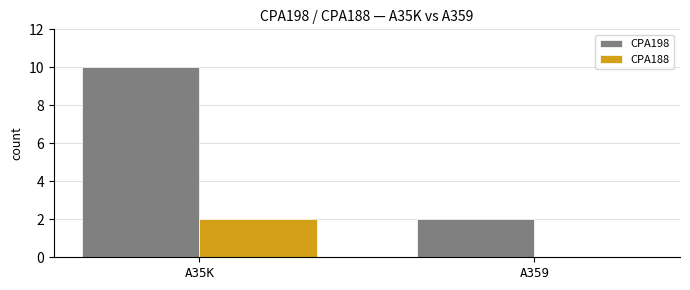

How many distinct data groups are displayed?

2